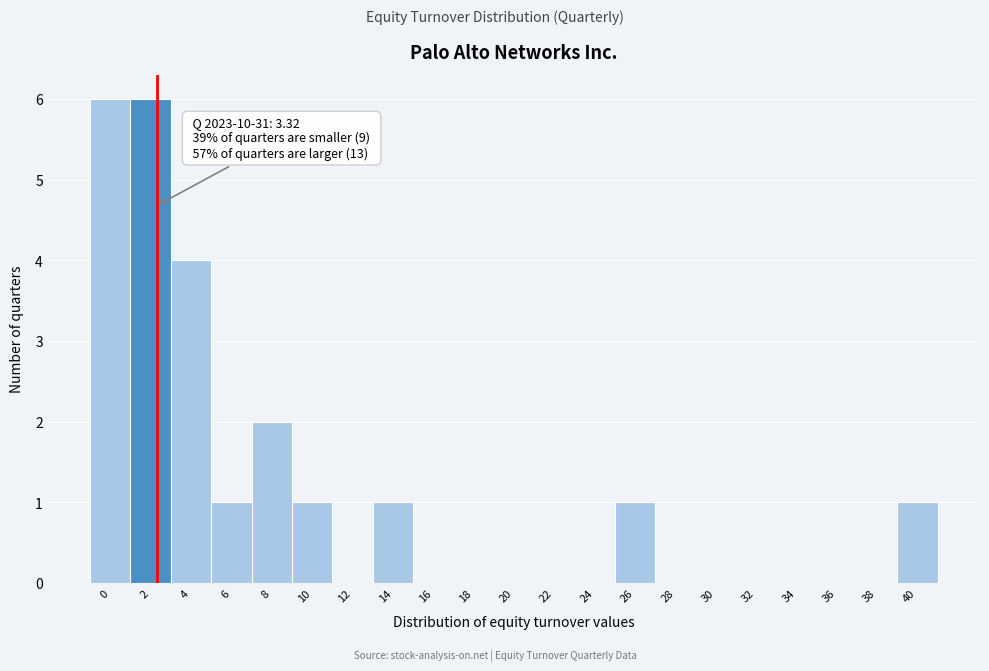

Reading left to right, transcribe all the data shown in this chart.

0=6	2=6	4=4	6=1	8=2	10=1	12=0	14=1	16=0	18=0	20=0	22=0	24=0	26=1	28=0	30=0	32=0	34=0	36=0	38=0	40=1